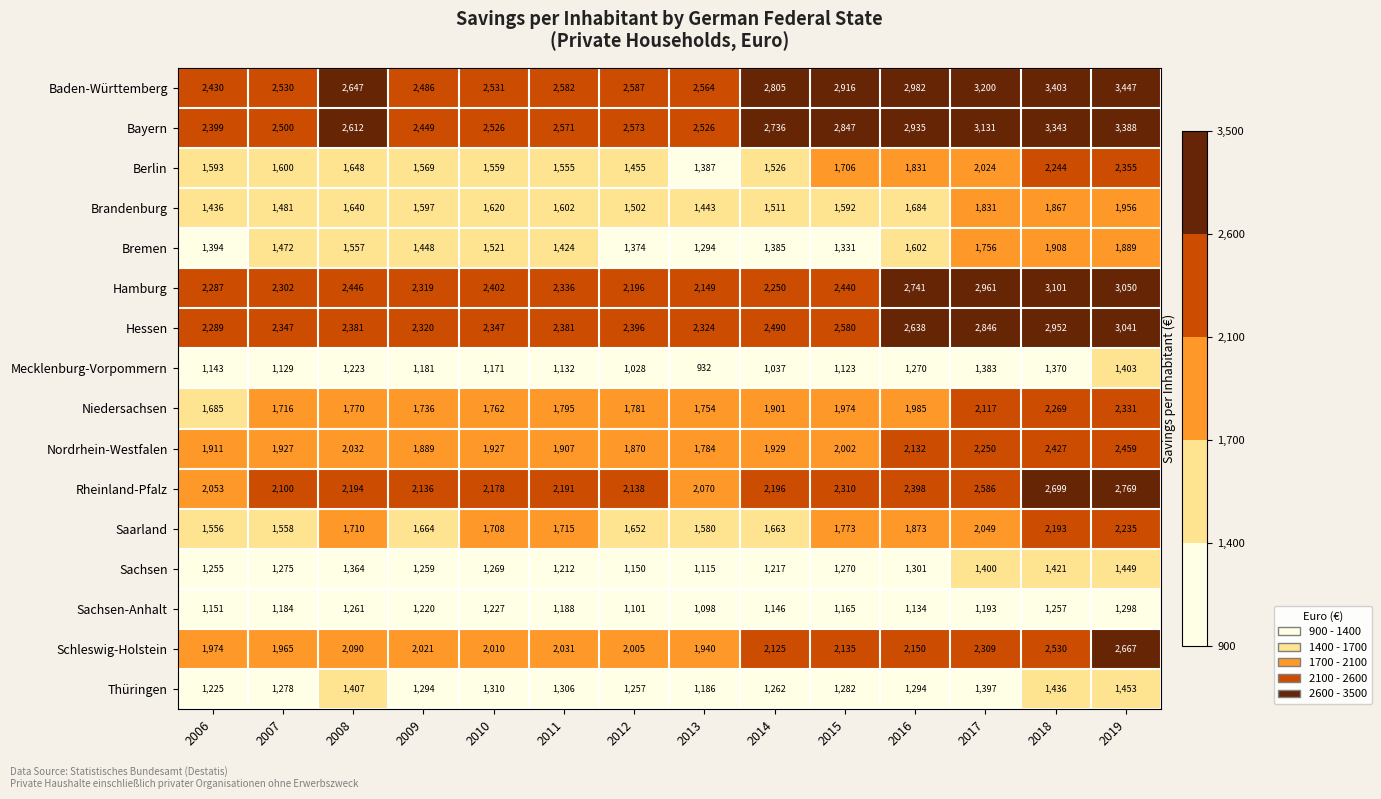

What is the average value of the Brandenburg series?

1626